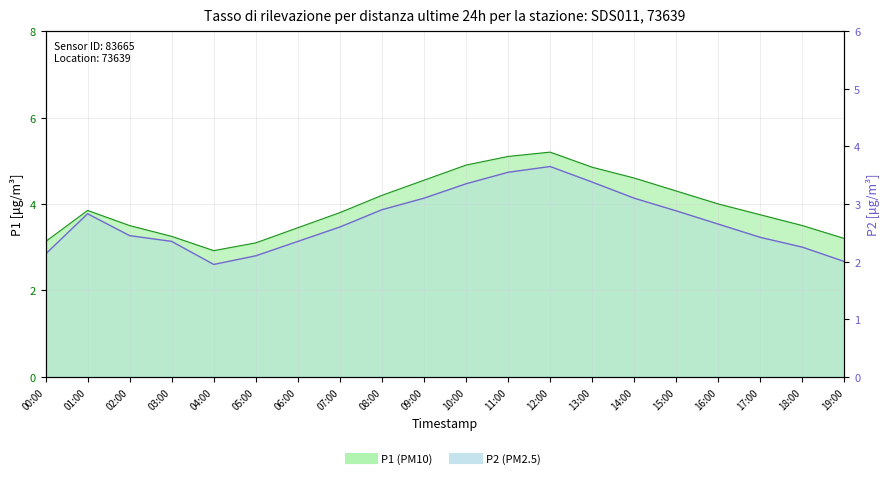

True or false: P1 and P2 intersect in this chart.

False